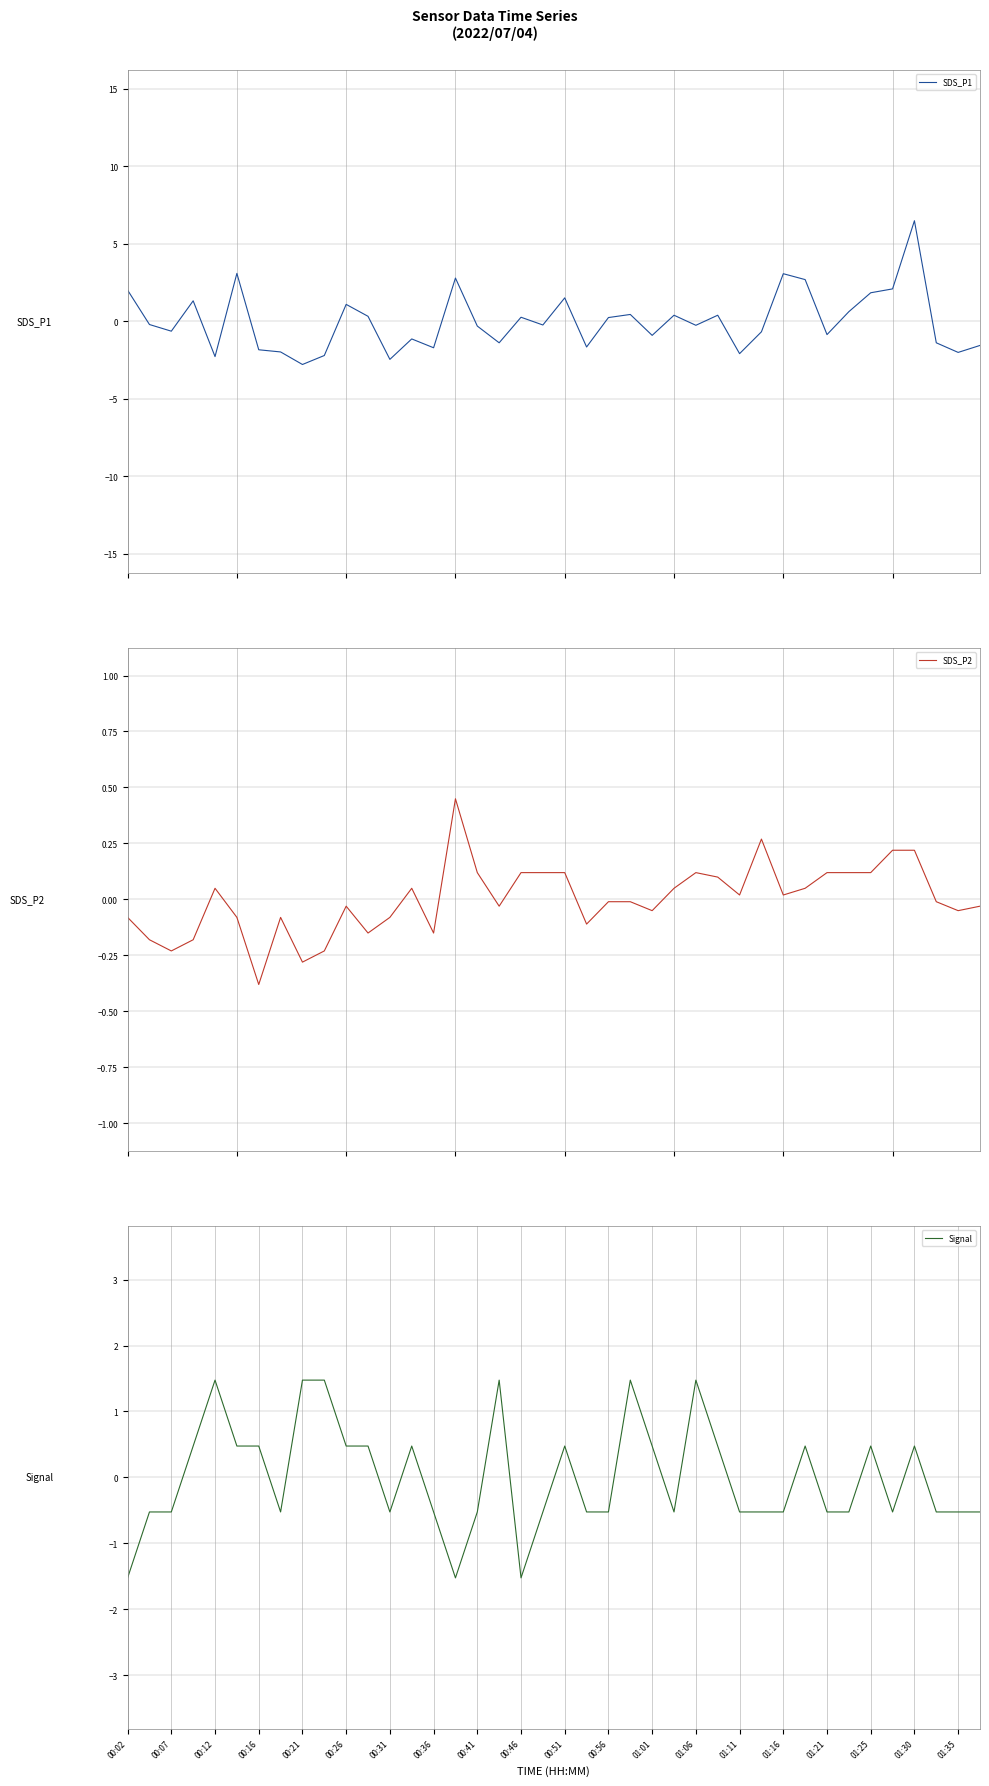

What is the total value across all series at 37?

-1.9